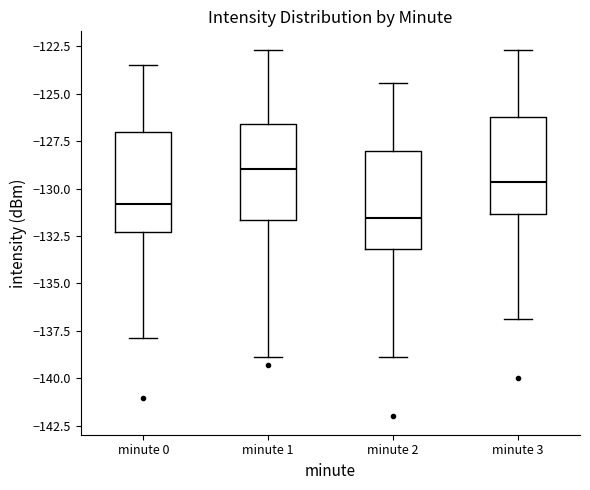

Reading left to right, transcribe this box plot: for each box, give where its median line is, the range the box spans, and where its two whiskers end, as read against the y-axis. The values are not printed on the chart, so give them approximately, as read against the axis.

minute 0: median -131.0, box -132.5 to -127.0, whiskers -138.0 to -123.5
minute 1: median -129.0, box -131.5 to -126.5, whiskers -139.0 to -122.5
minute 2: median -131.5, box -133.0 to -128.0, whiskers -139.0 to -124.5
minute 3: median -129.5, box -131.5 to -126.0, whiskers -137.0 to -122.5